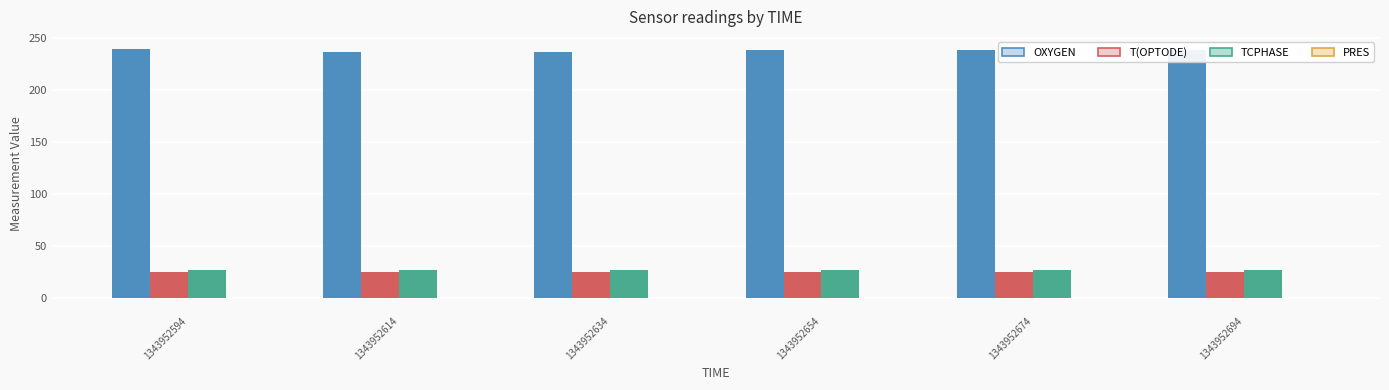

What is the maximum value shown in the chart?

239.3